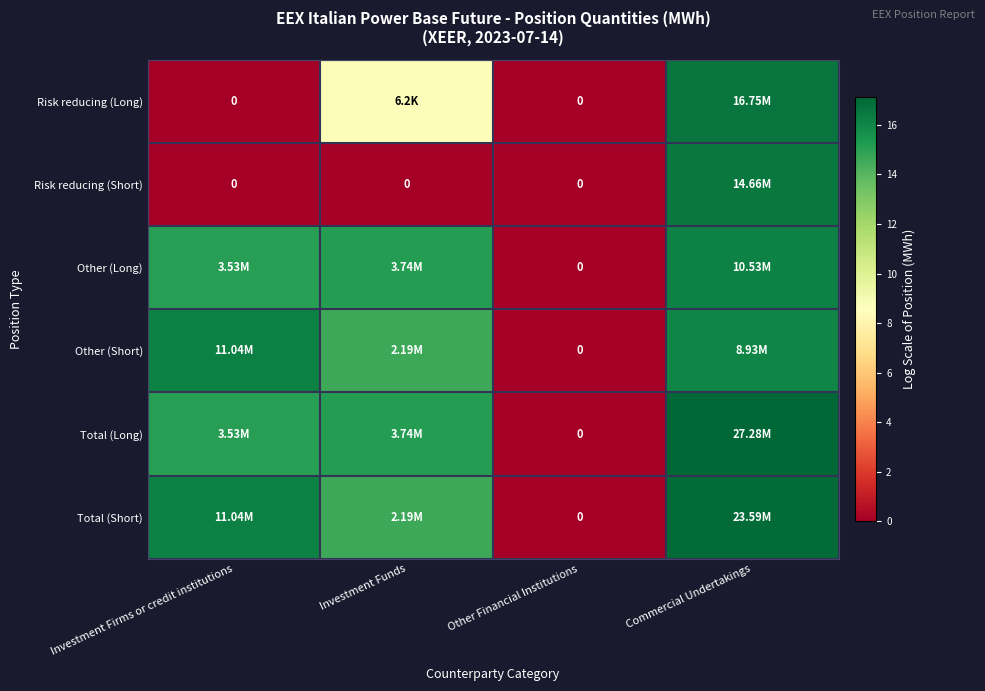

Which series has the largest total across all categories?

Total (Short)